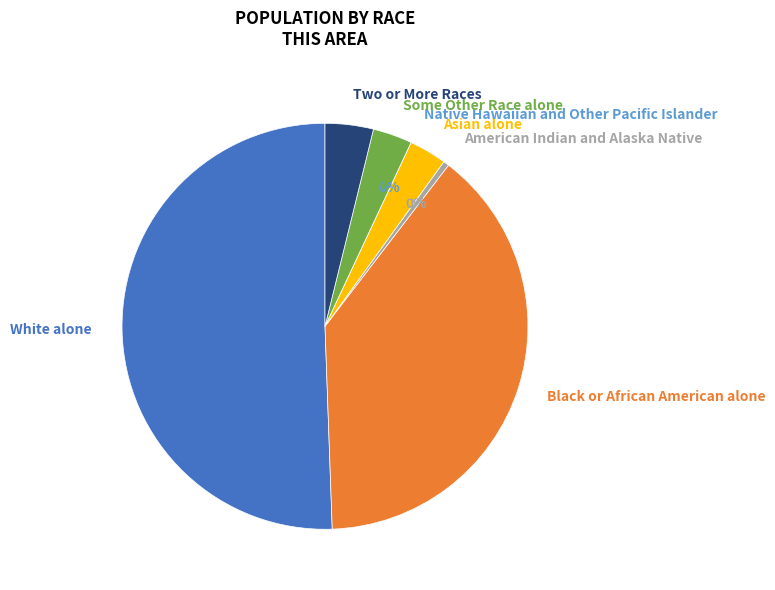

To the nearest percent, what is the difference between the Some Other Race alone and White alone slice percentages?

47%